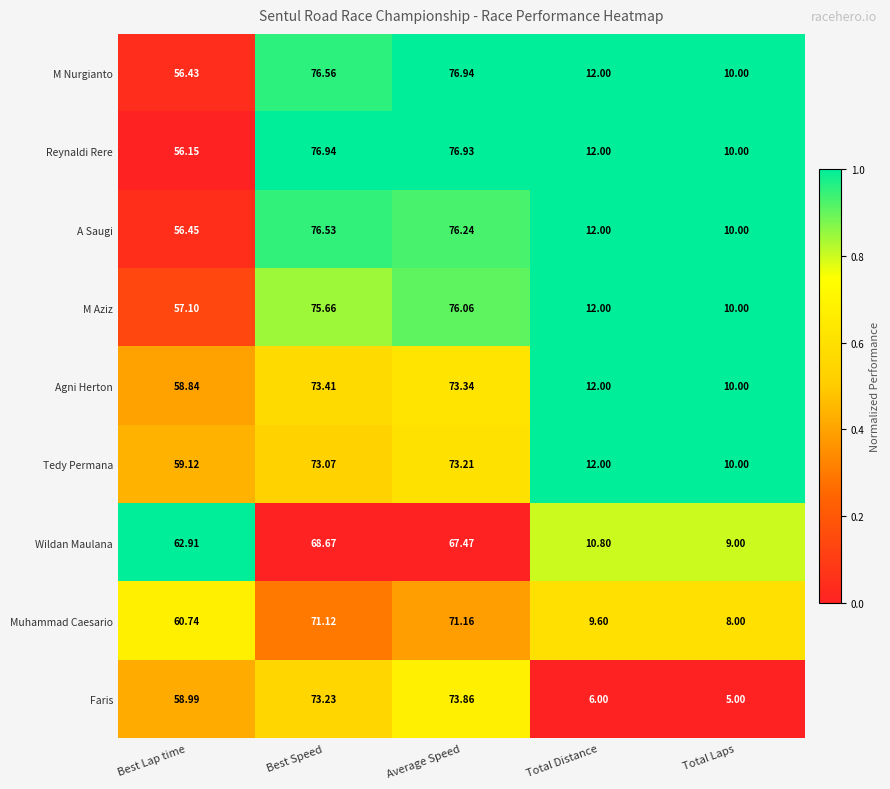

At which category is the sum across all series the highest?

Average Speed